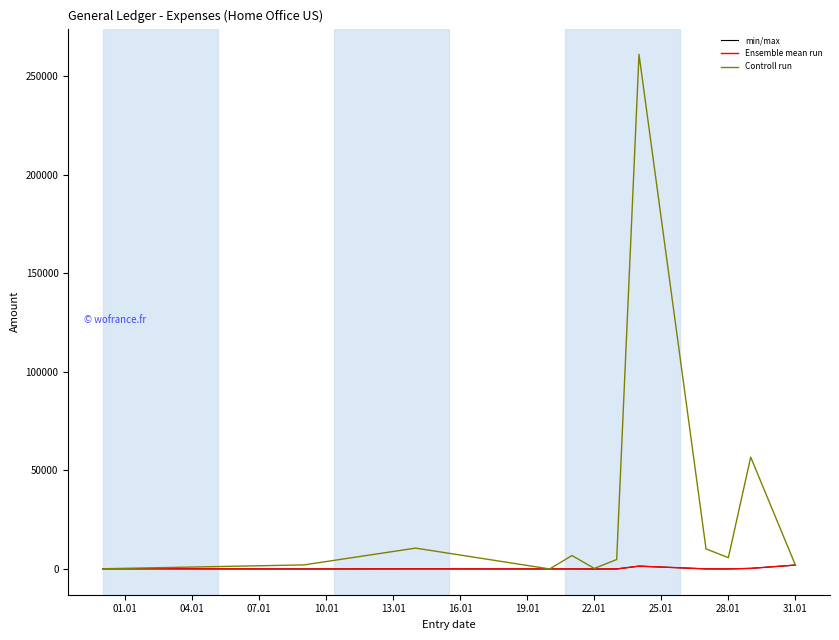

Does the chart display data point markers on the line(s)?

No